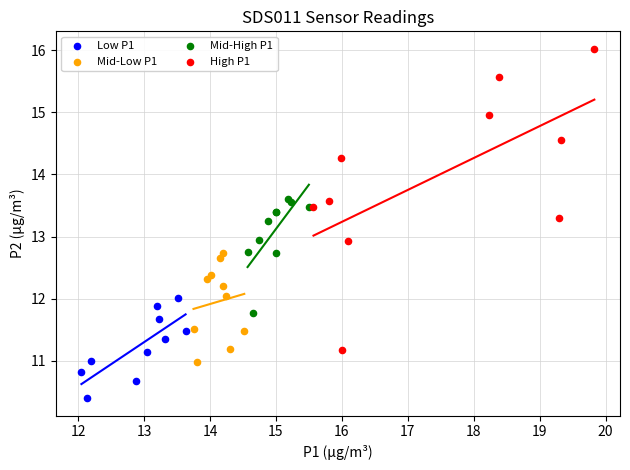

Which series has the widest spread of Y values?

High P1